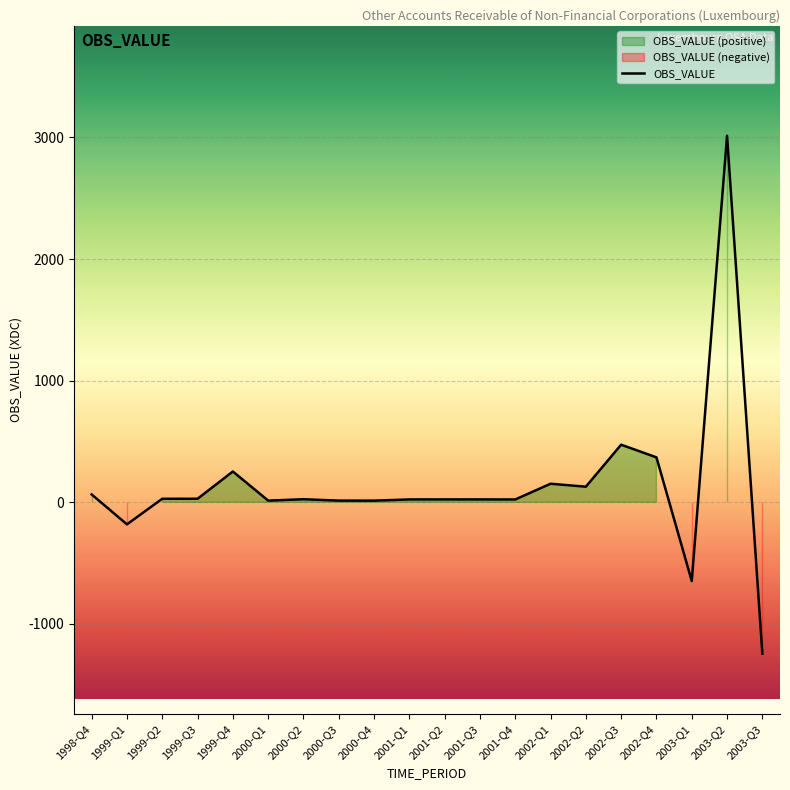

The value of OBS_VALUE at 2003-Q2 is 4979.8. True or false?

False